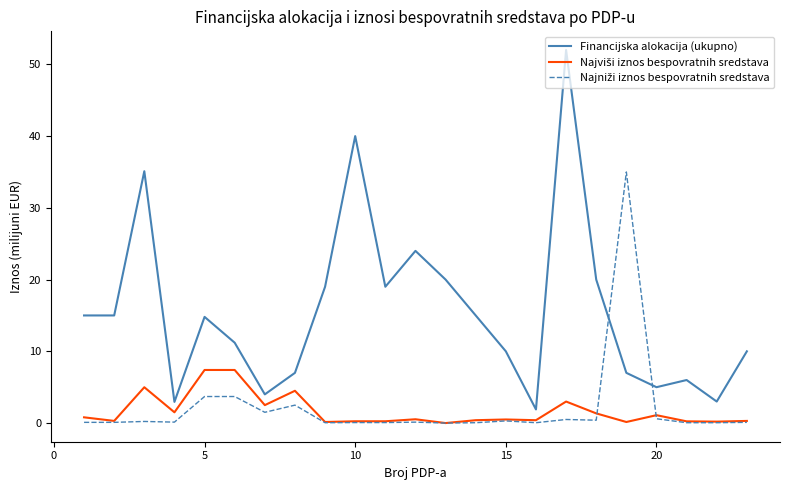

Which series has the largest total across all categories?

Financijska alokacija (ukupno)